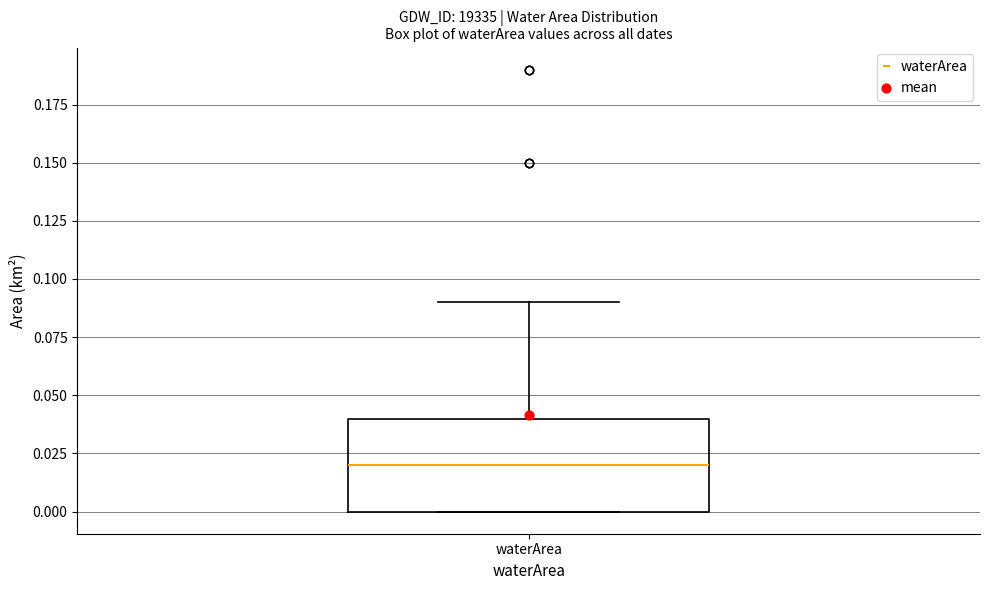

Where does the median line of the box for waterArea sit on the y-axis? The values are not printed on the chart, so give them approximately, as read against the axis.

0.02